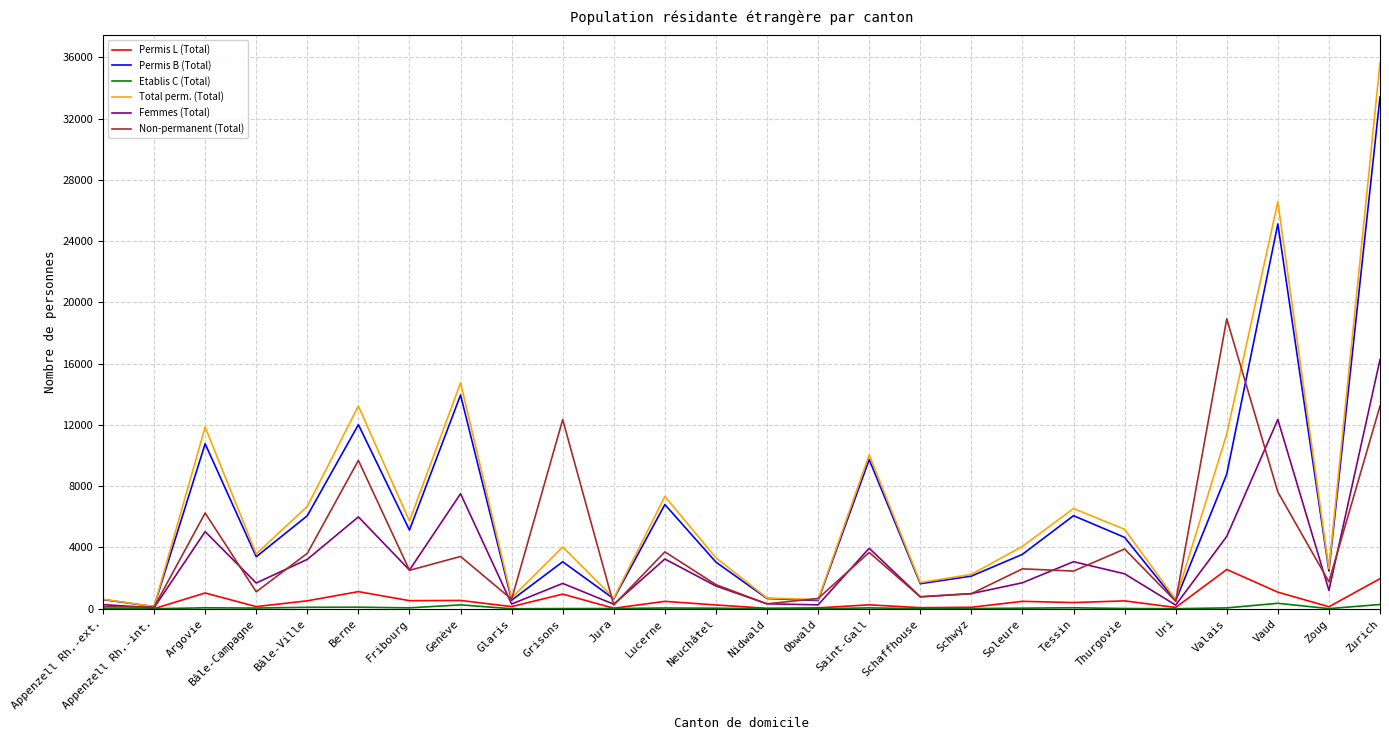

At which label does Non-permanent (Total) reach its peak?

Valais